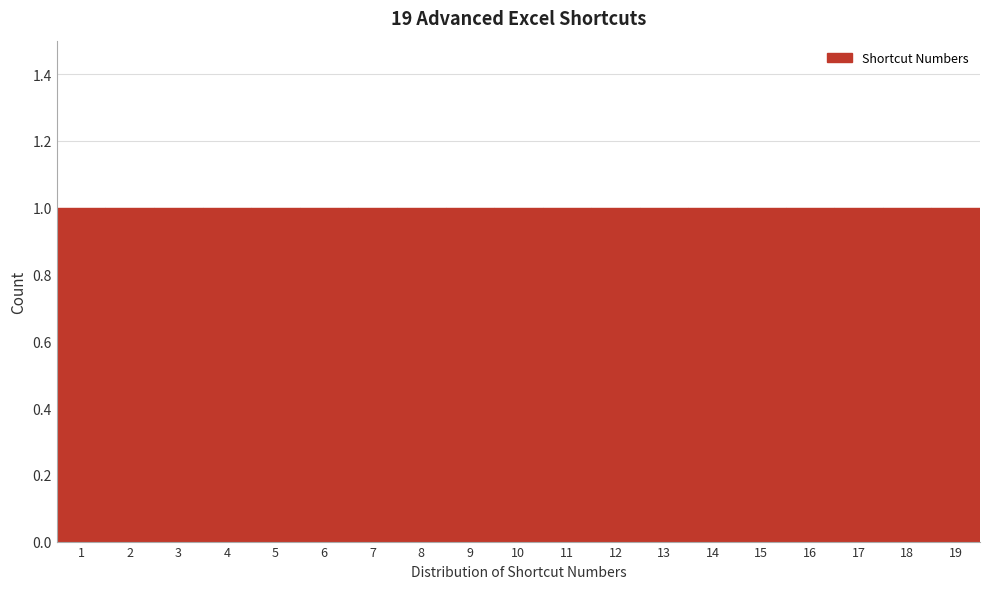

Reading left to right, transcribe this chart: for each bar, give the range it covers on the x-axis and its height. The values are not printed on the chart, so give them approximately, as read against the axis.

0.5 to 1.5: 1
1.5 to 2.5: 1
2.5 to 3.5: 1
3.5 to 4.5: 1
4.5 to 5.5: 1
5.5 to 6.5: 1
6.5 to 7.5: 1
7.5 to 8.5: 1
8.5 to 9.5: 1
9.5 to 10.5: 1
10.5 to 11.5: 1
11.5 to 12.5: 1
12.5 to 13.5: 1
13.5 to 14.5: 1
14.5 to 15.5: 1
15.5 to 16.5: 1
16.5 to 17.5: 1
17.5 to 18.5: 1
18.5 to 19.5: 1